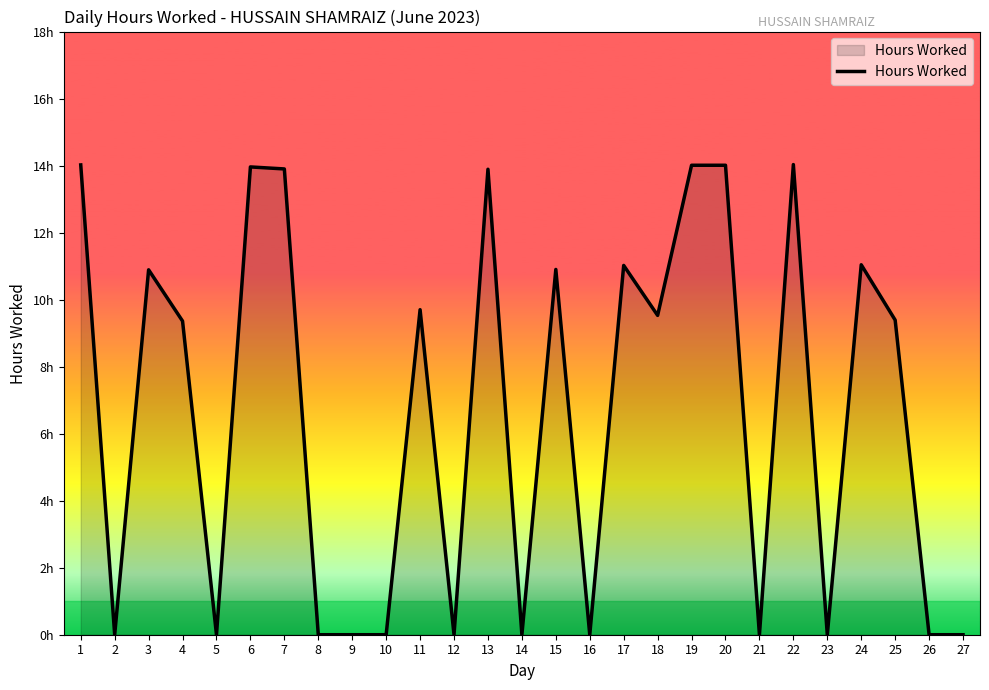

Is this an area chart (filled region under the line)?

Yes